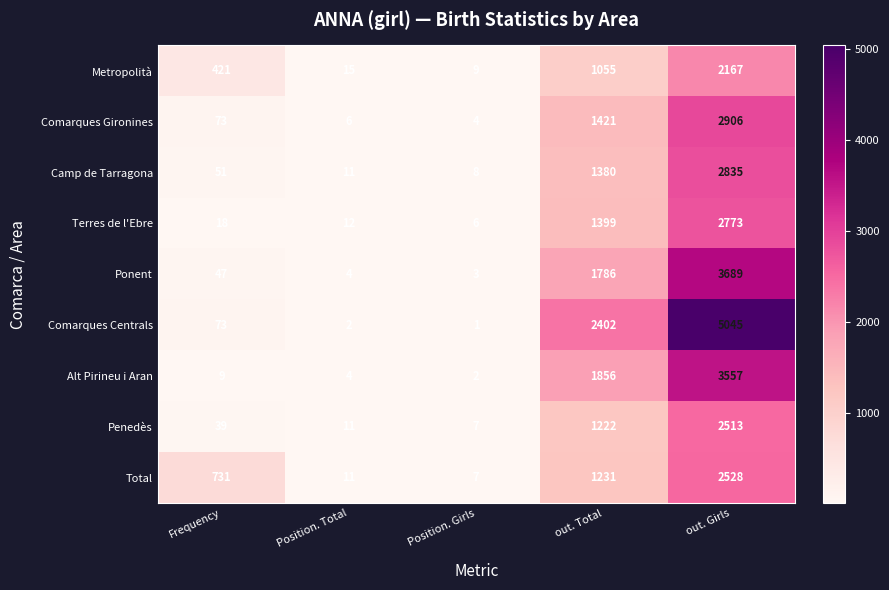

Which series has the widest spread of values?

Comarques Centrals